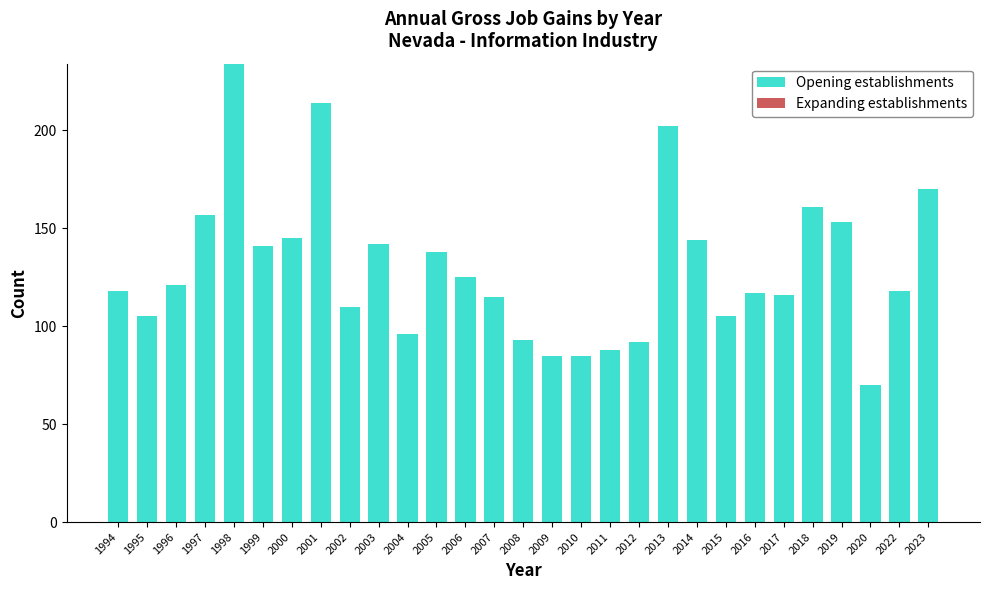

True or false: the data shows 118 at 2022.

True